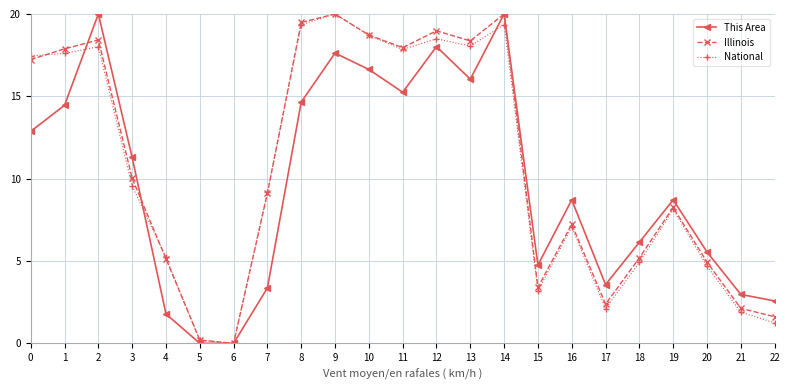

Is it true that Illinois equals 7.5 at 2?

False